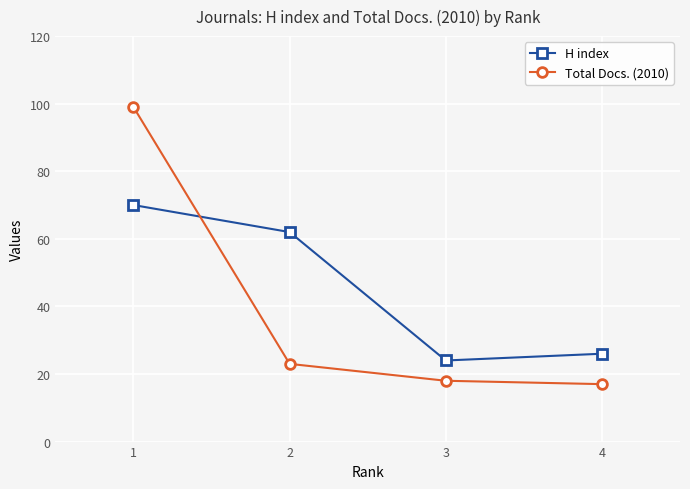

At which category is the sum across all series the highest?

1